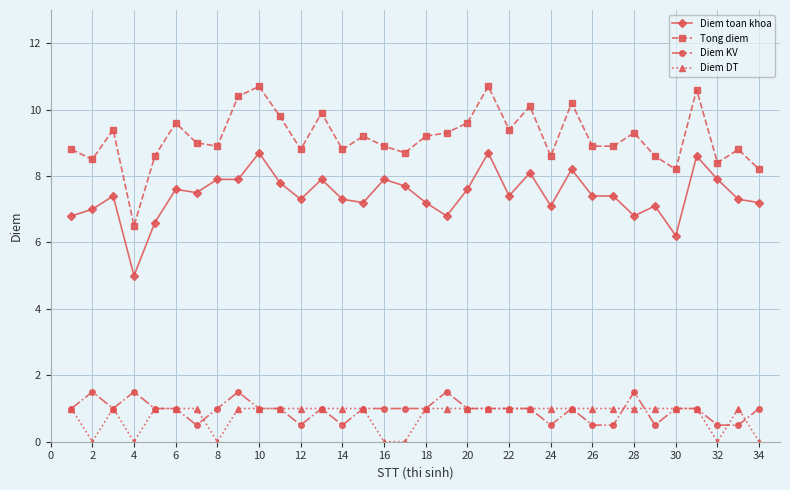

True or false: Diem DT has more than 0 interior local peaks.

True